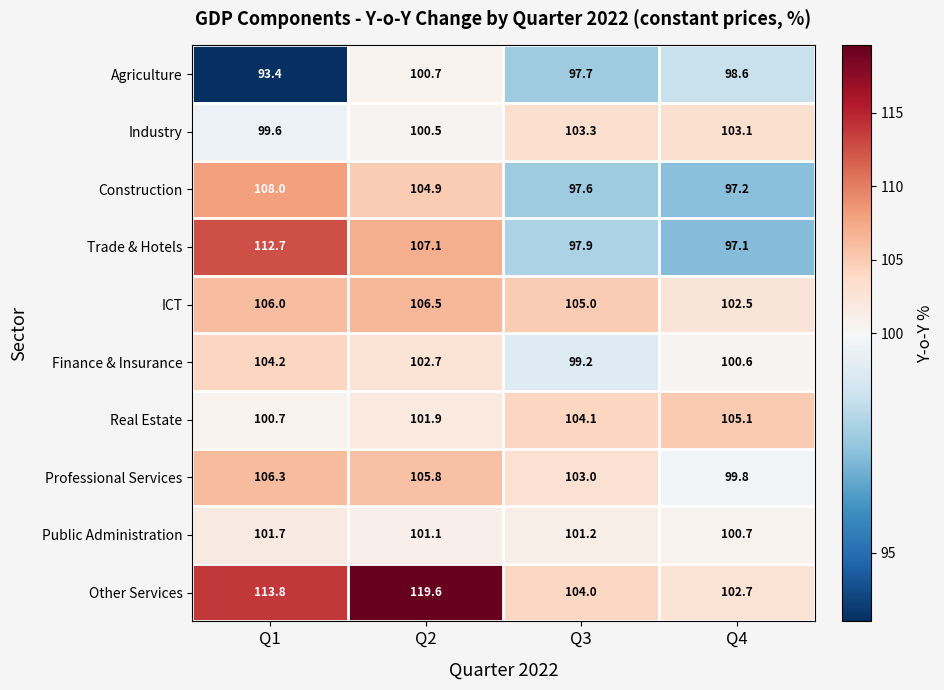

What is the difference between the maximum and second lowest values in the Real Estate series?

3.2